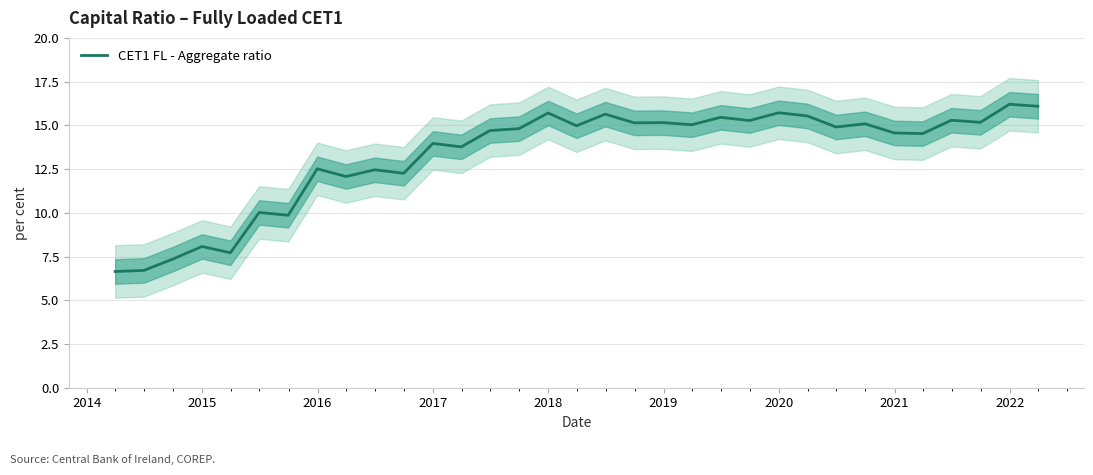

Does the chart display data point markers on the line(s)?

No